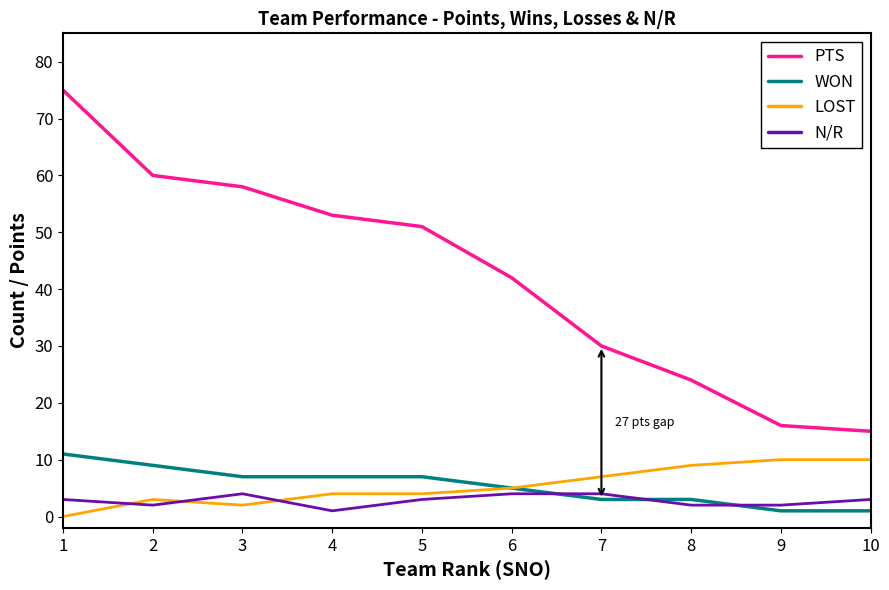

The value of PTS at 1 is 75. True or false?

True